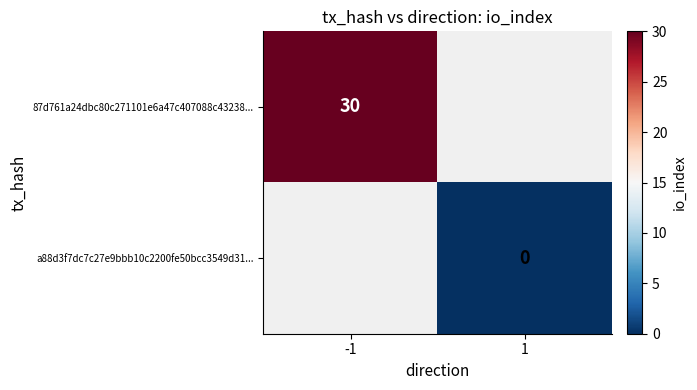

True or false: 87d761a24dbc80c271101e6a47c407088c43238... has a value of 20 at -1.

False